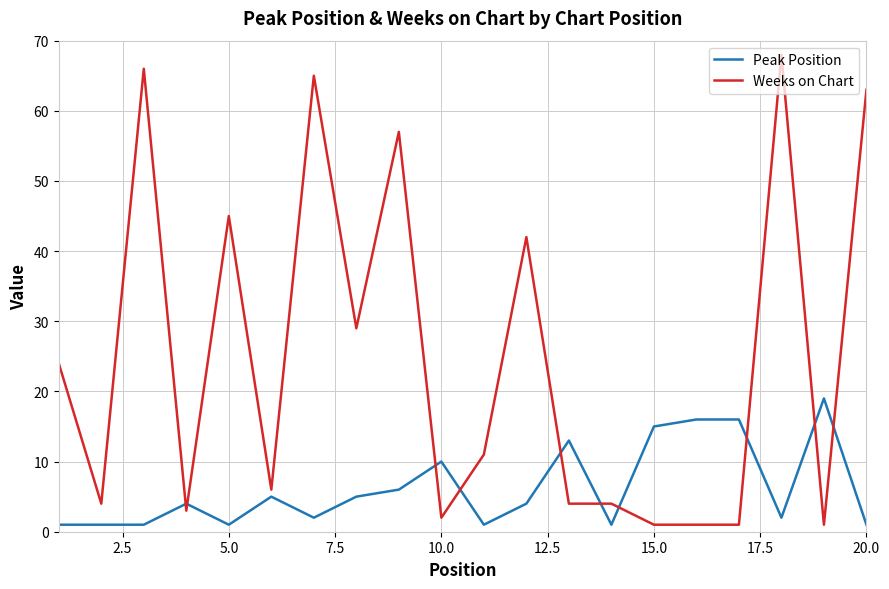

What is the average value of the Peak Position series?

6